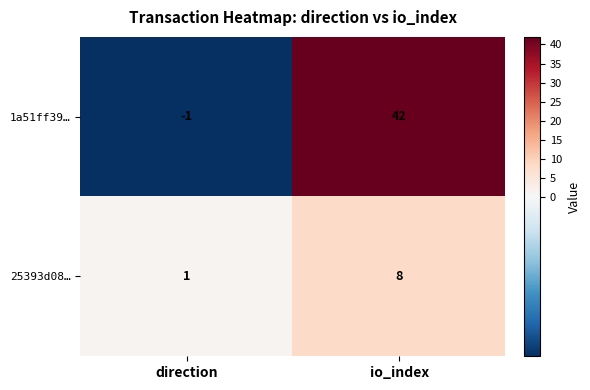

List the series in order of their overall mean, lowest first.

25393d08…, 1a51ff39…